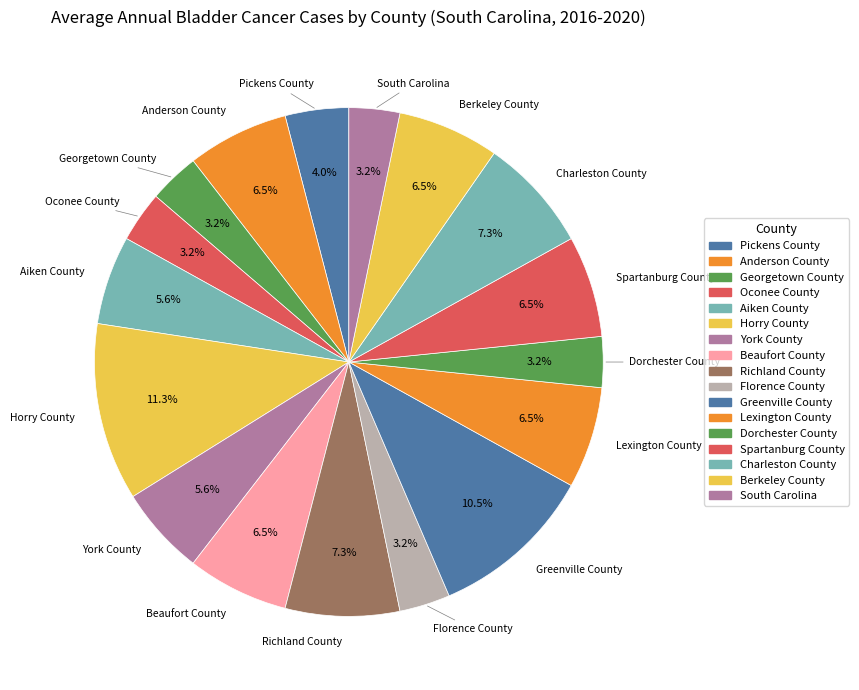

To the nearest percent, what is the combined percentage of Spartanburg County and Greenville County?

17%